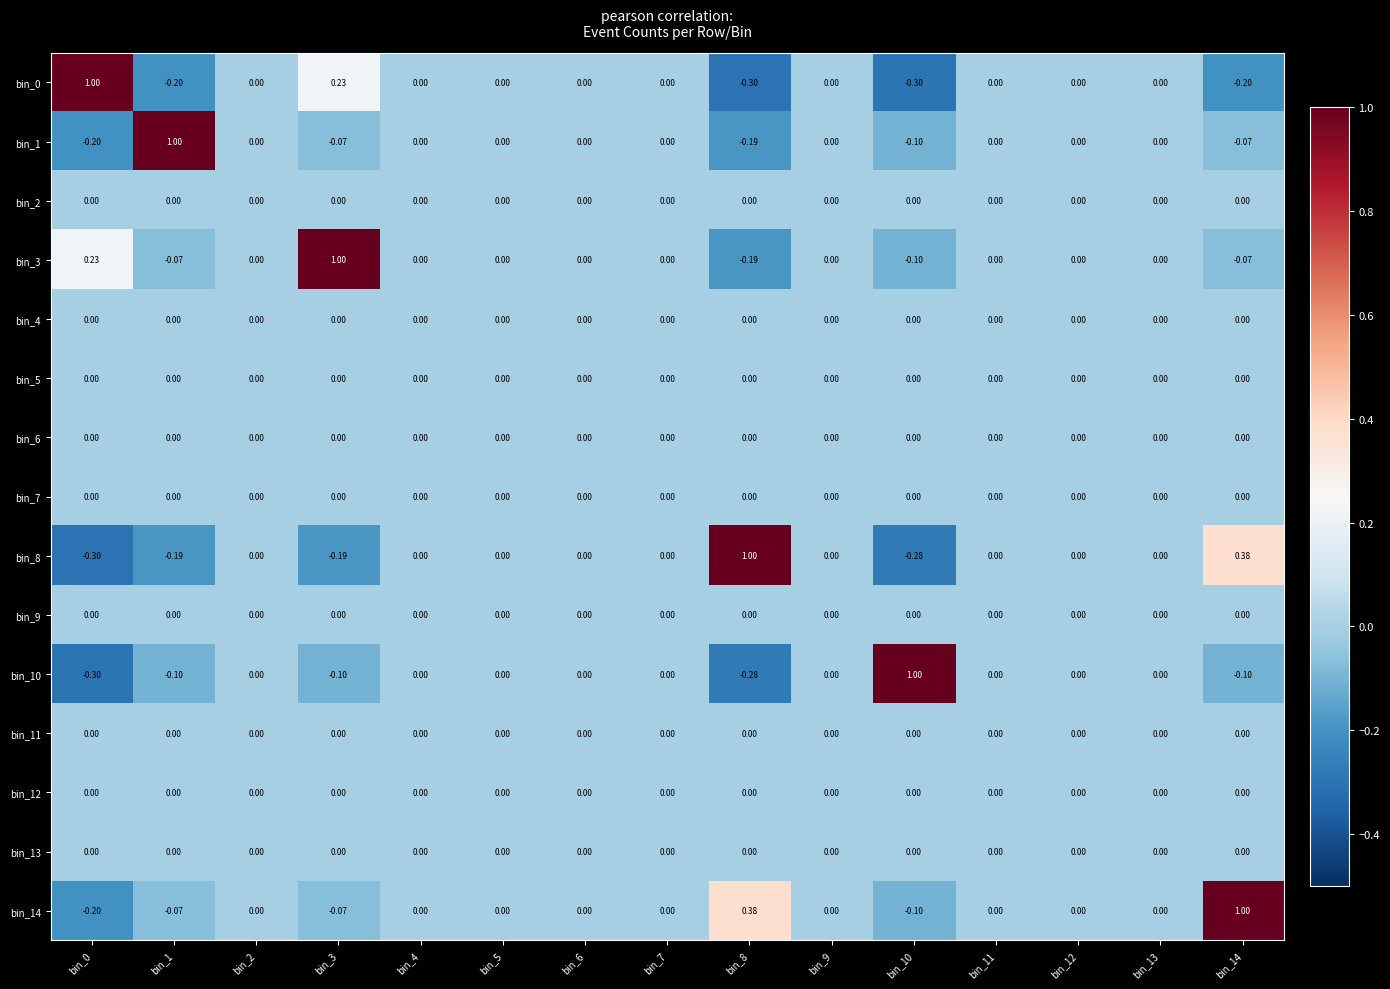

How many distinct data groups are displayed?

15